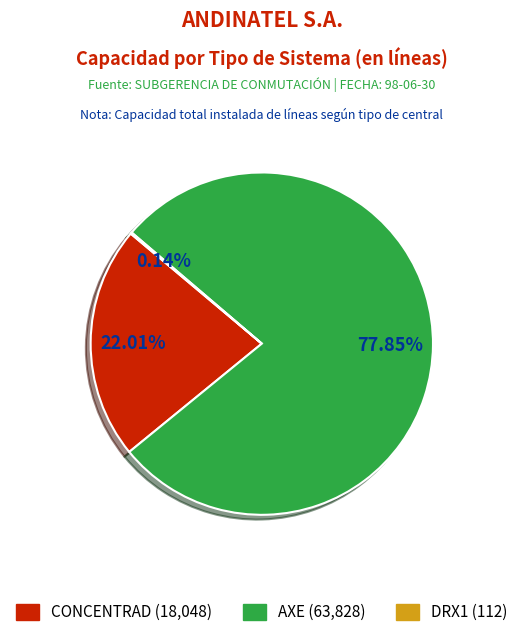

Which category has the biggest portion of the pie?

AXE